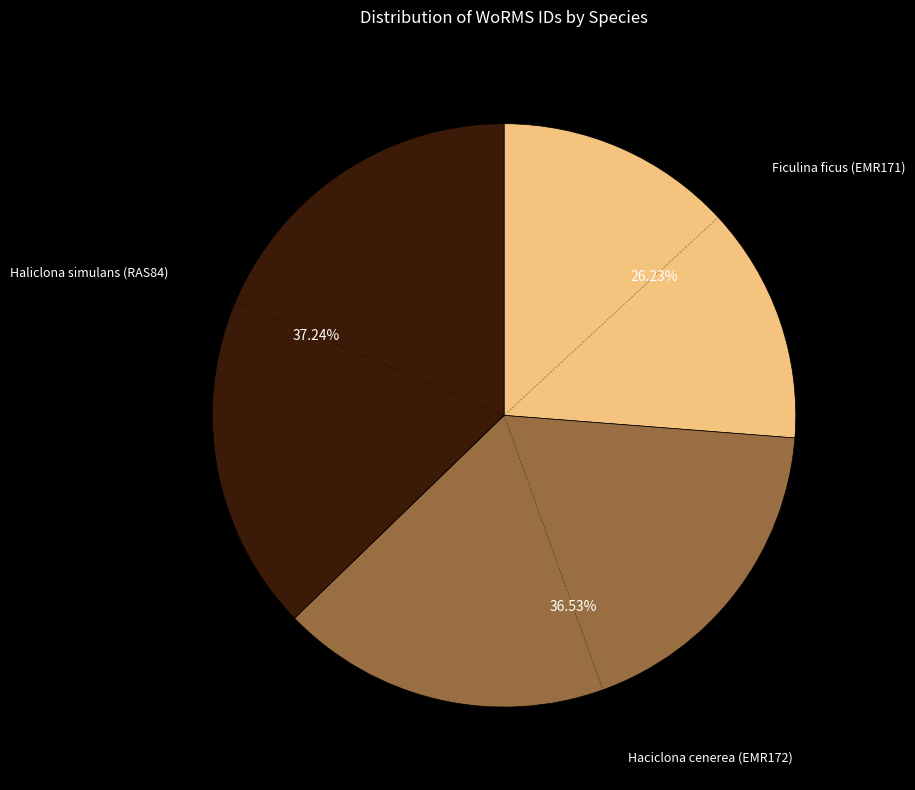

Is there a majority slice in this chart?

No